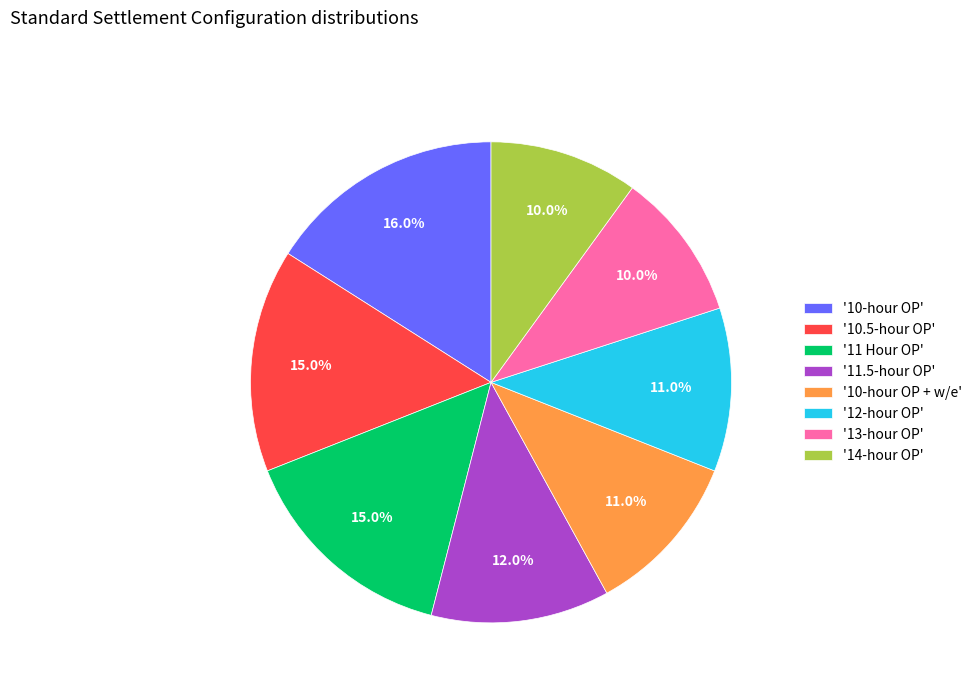

Between '11.5-hour OP' and '13-hour OP', which is larger?

'11.5-hour OP'